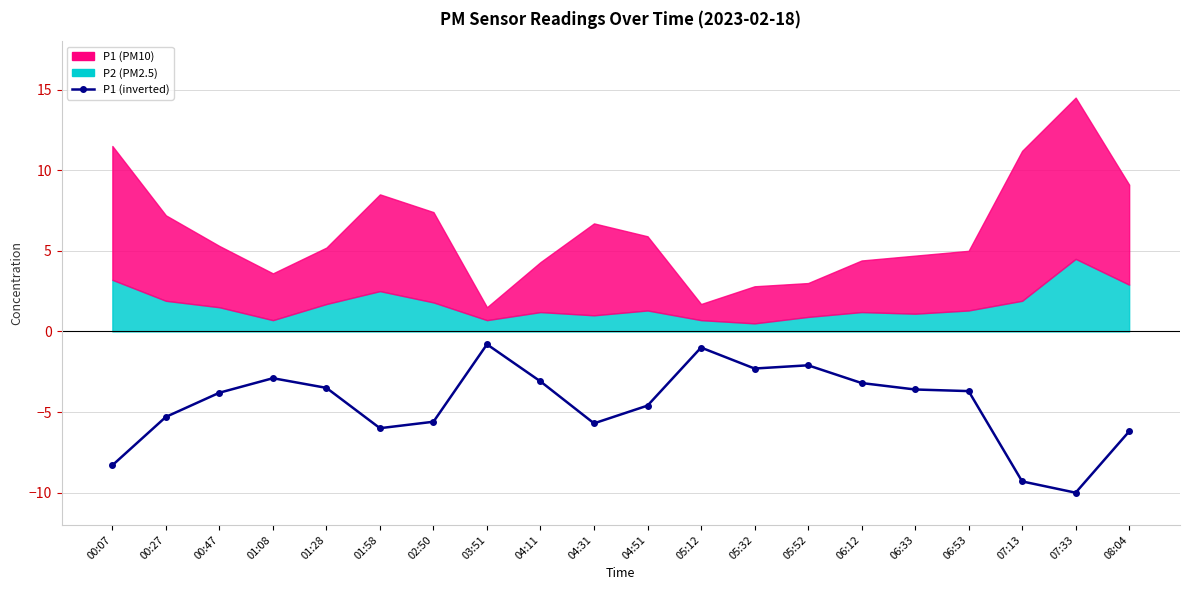

How many interior local peaks (higher than both neighbors) does the data have?

4